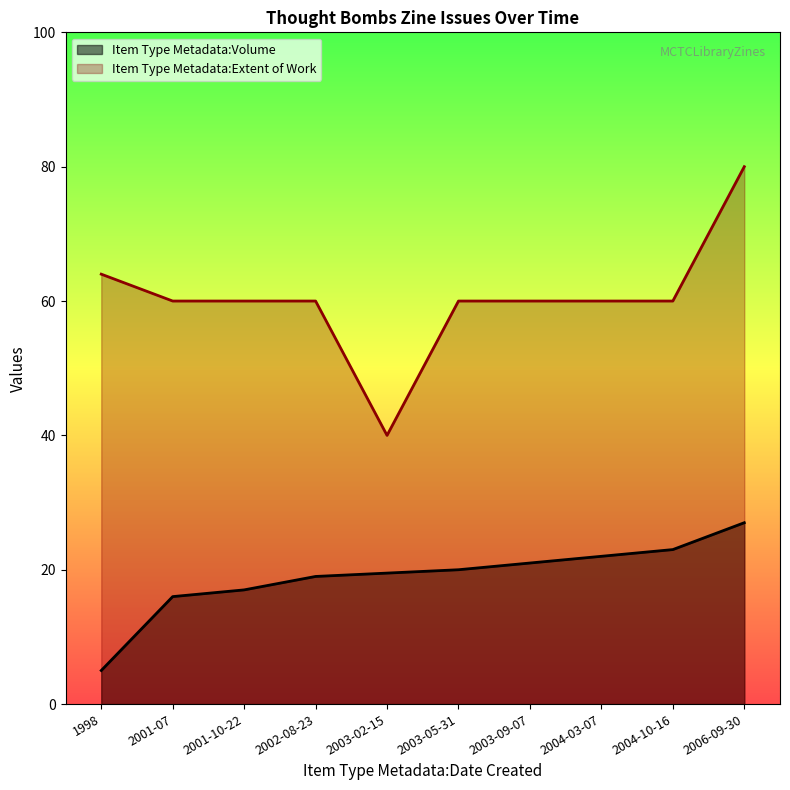

True or false: Item Type Metadata:Extent of Work and Item Type Metadata:Volume intersect in this chart.

False